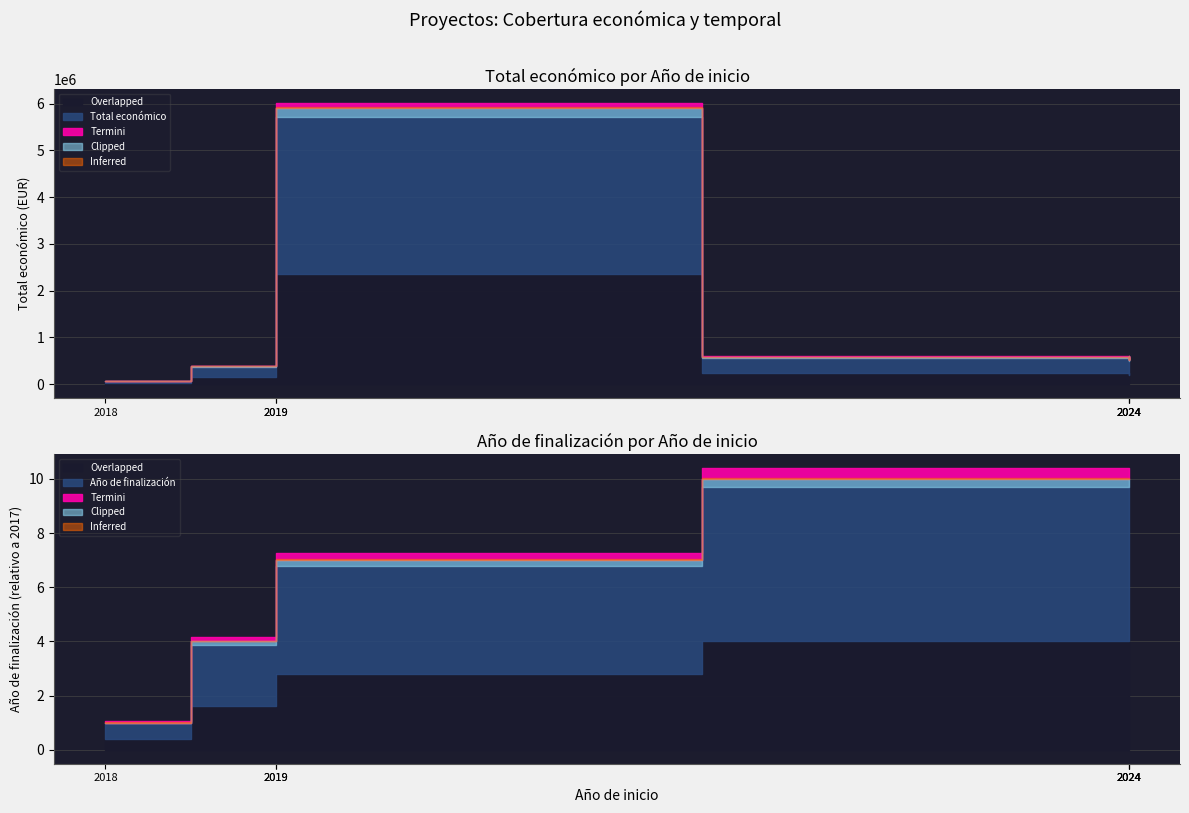

What is the value of the Total económico point at the 6th from the left?

585460